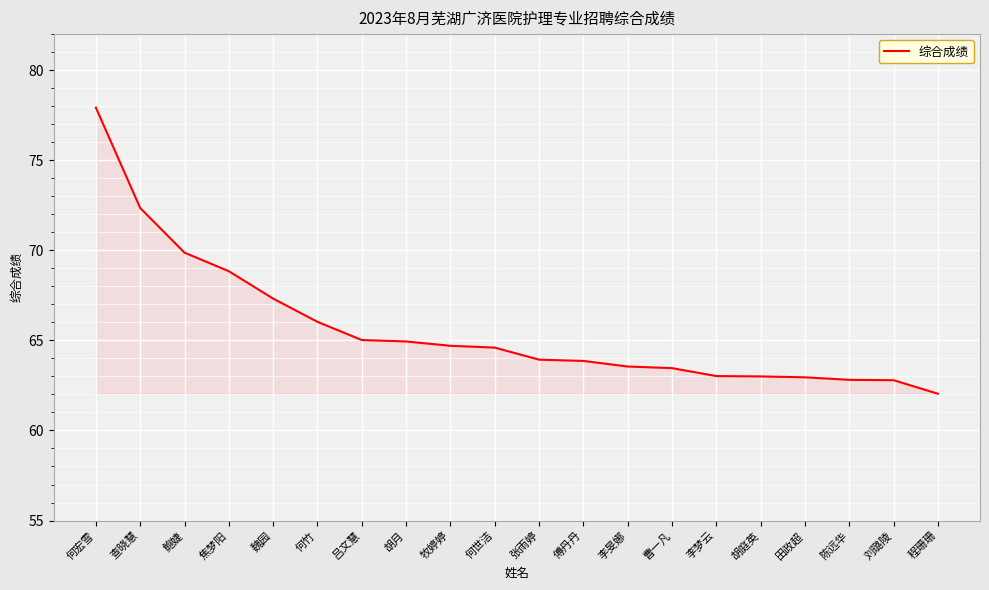

What position from the left is 何世洁?

10